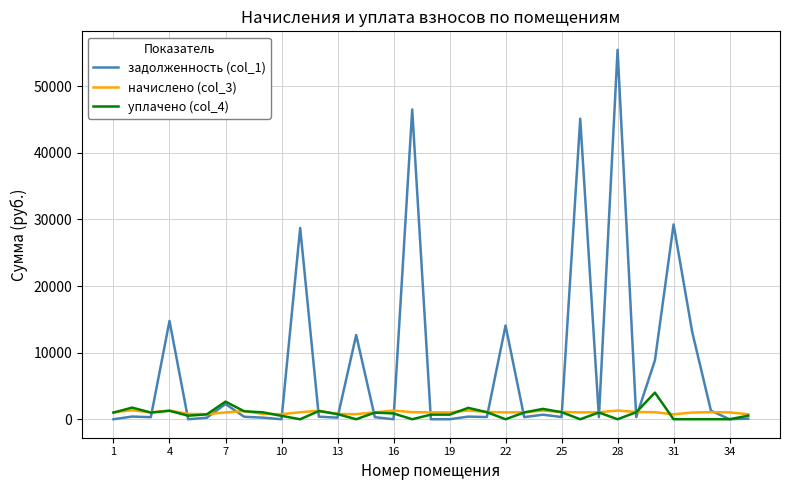

Which series has the largest range (max minus min)?

задолженность (col_1)